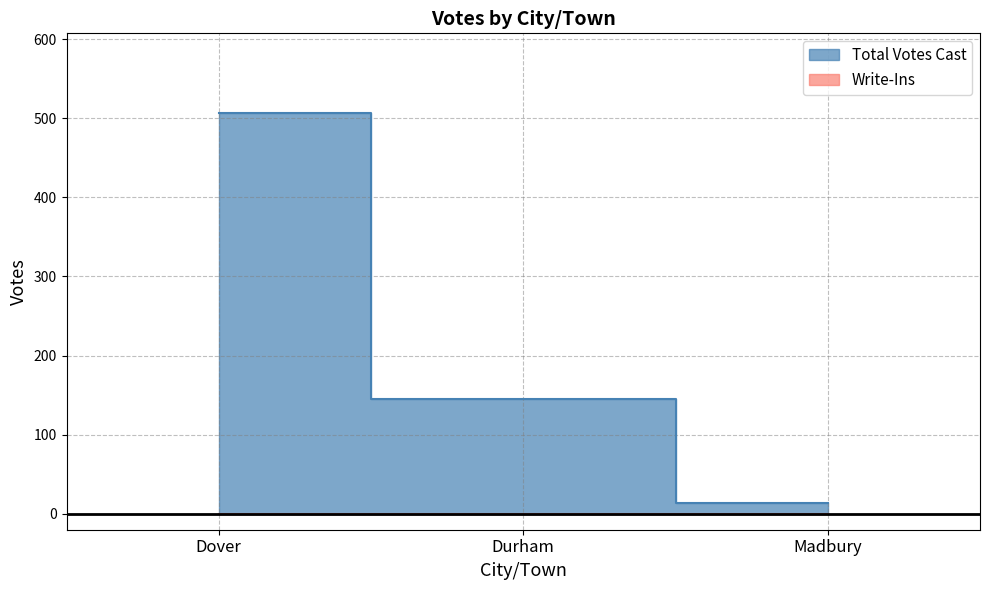

What is the label of the 3rd point from the left?

Madbury